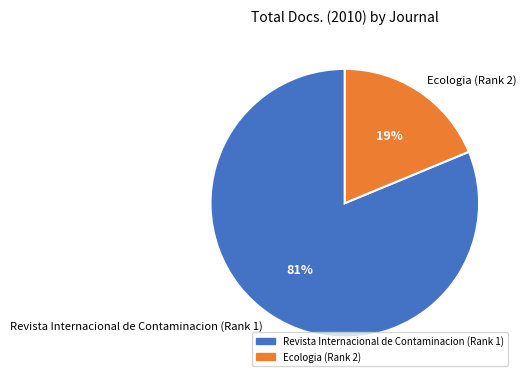

The Revista Internacional de Contaminacion (Rank 1) slice represents 81% of the pie. True or false?

True